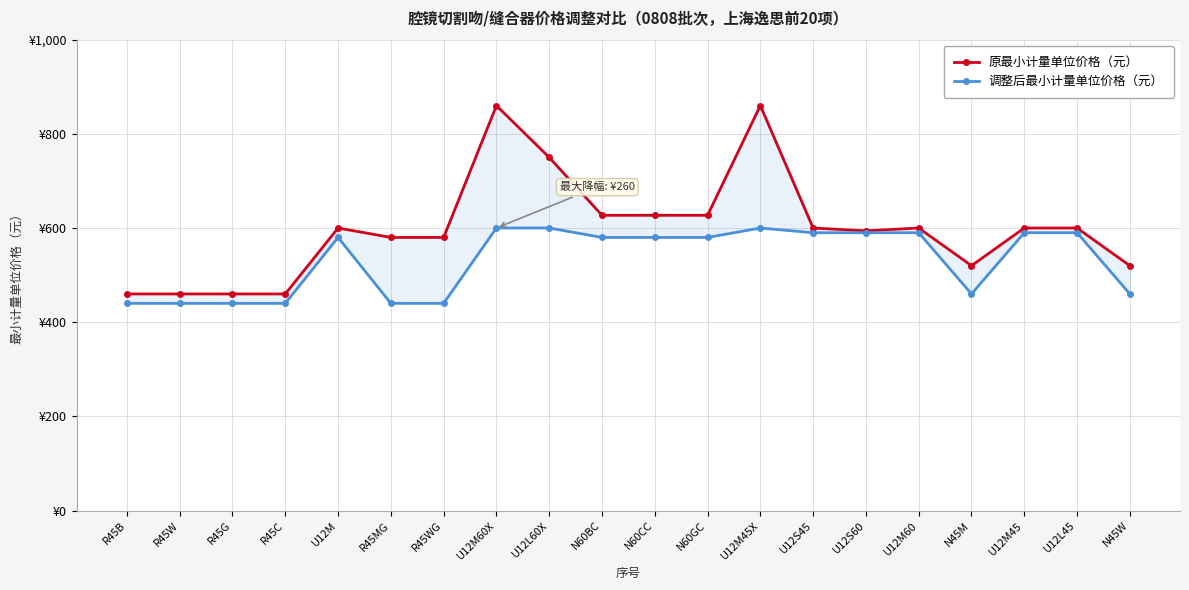

True or false: 调整后最小计量单位价格（元） and 原最小计量单位价格（元） cross at least once.

False